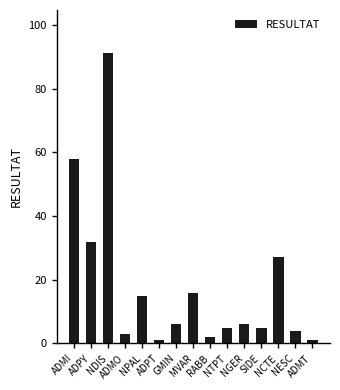

Where does the data first go above 6?

ADMI